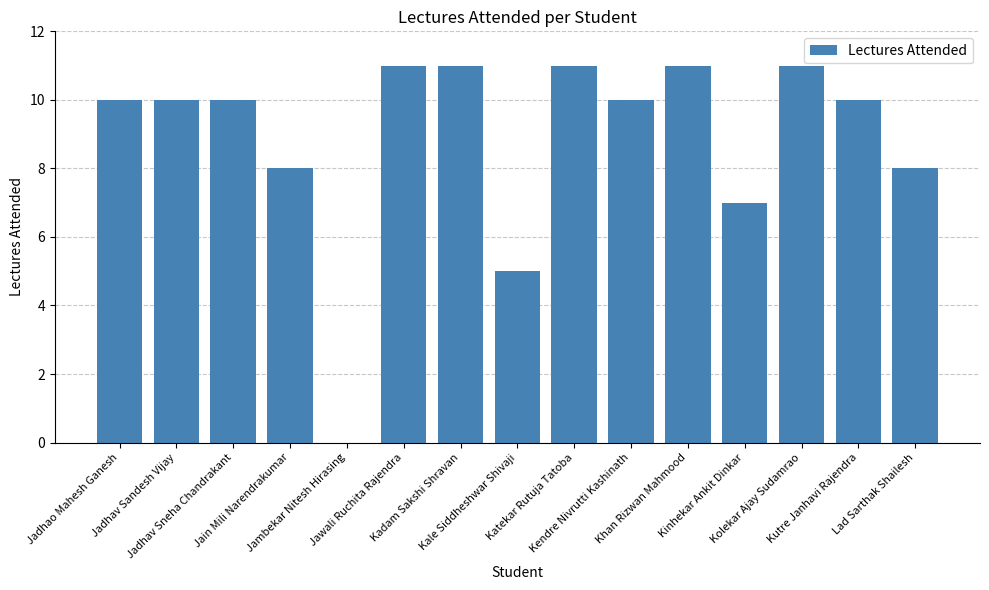

The value at Kale Siddheshwar Shivaji is 2. True or false?

False